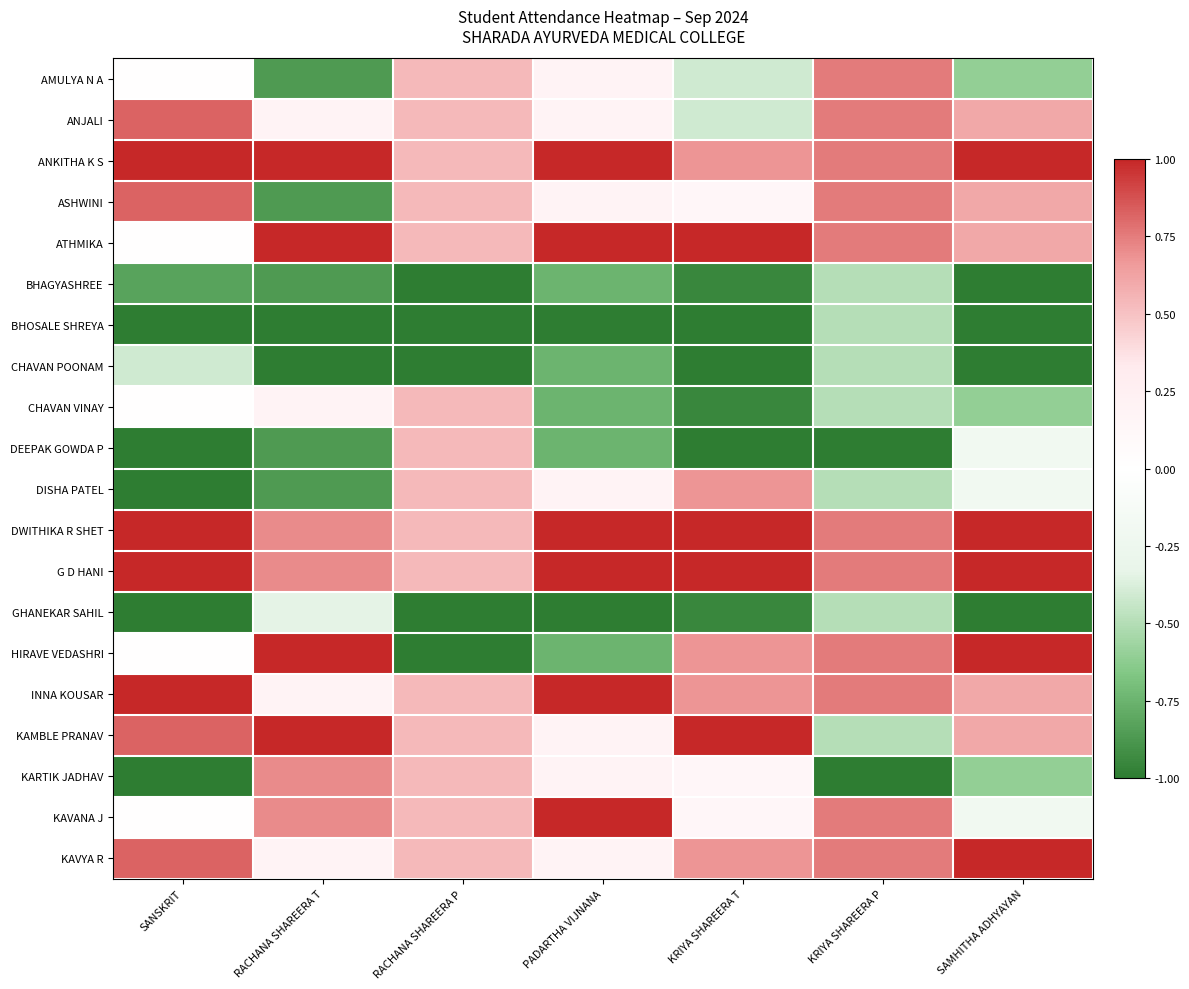

At which category is the sum across all series the highest?

RACHANA SHAREERA P